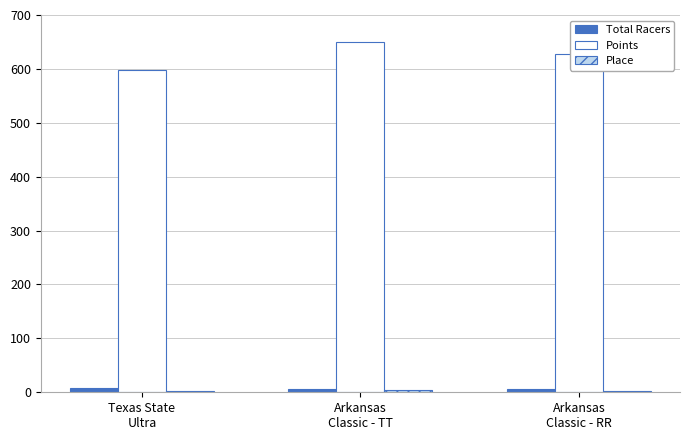

Which series has the largest total across all categories?

Points